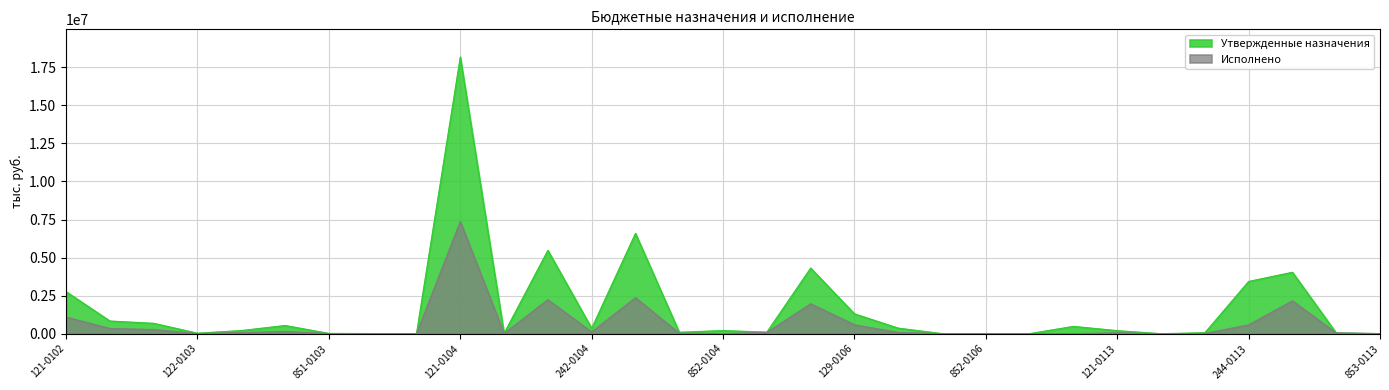

Rank the series at 852-0106 from lowest to highest value.

Исполнено, Утвержденные назначения